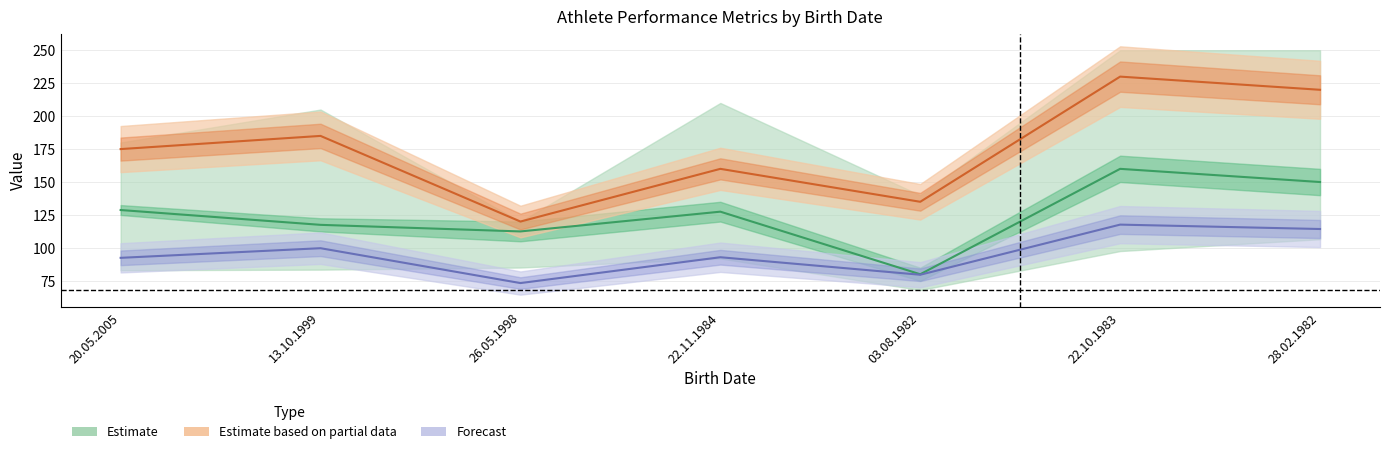

At how many categories does at least one series exceed 118?

7